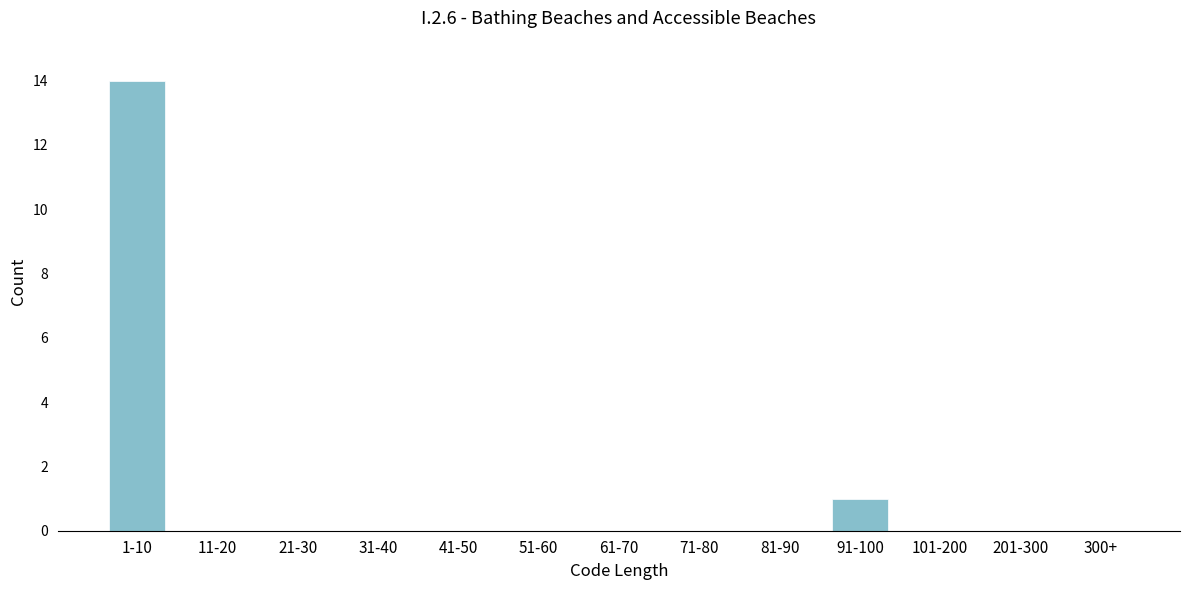

Reading left to right, extract all data points from this chart.

1-10=14	11-20=0	21-30=0	31-40=0	41-50=0	51-60=0	61-70=0	71-80=0	81-90=0	91-100=1	101-200=0	201-300=0	300+=0